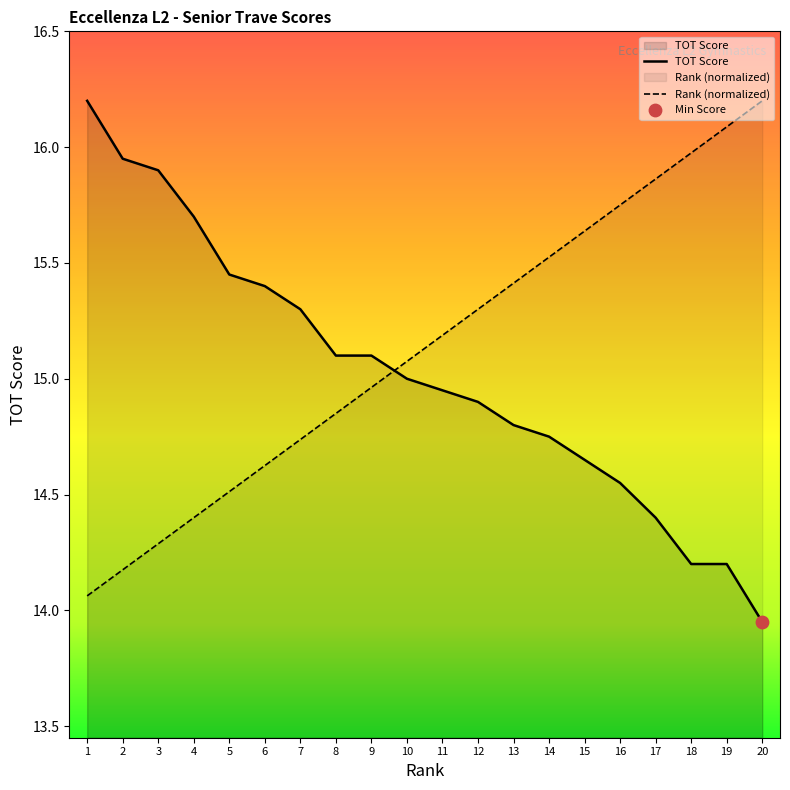

What is the total value across all series at 19?

30.3